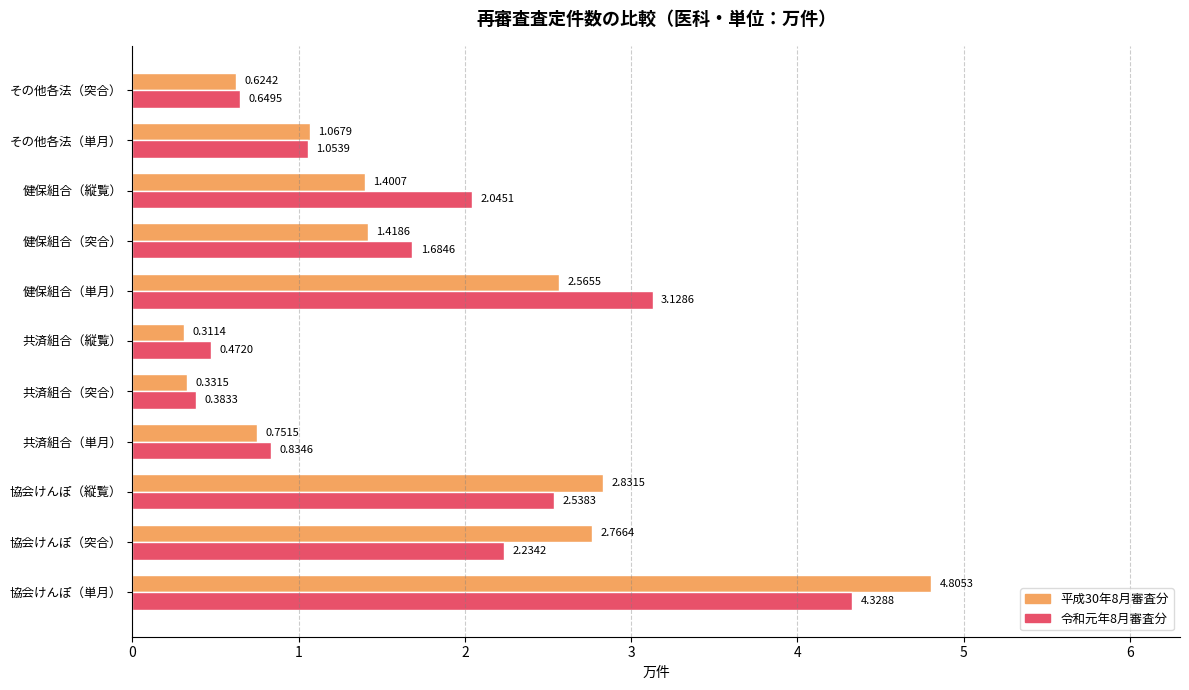

Which category has the lowest value in the 令和元年8月審査分 series?

共済組合（突合）